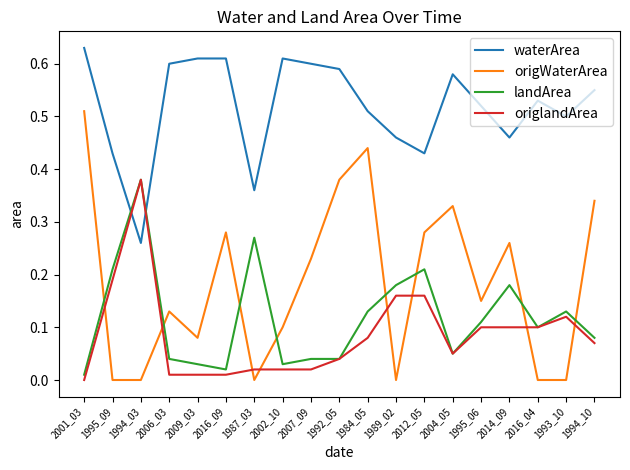

True or false: origWaterArea and waterArea cross at least once.

False